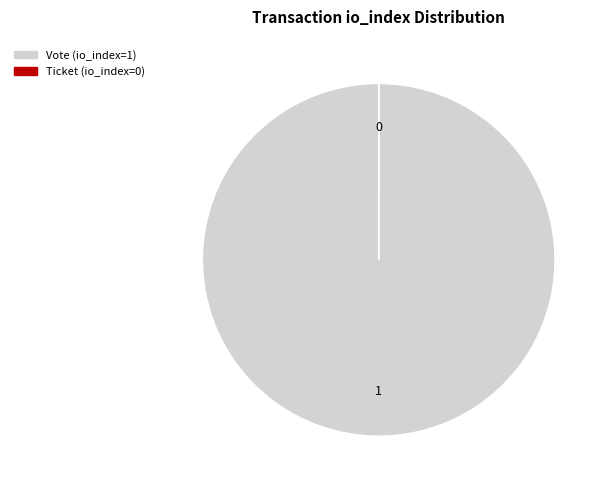

The Vote (io_index=1) slice represents 91% of the pie. True or false?

False